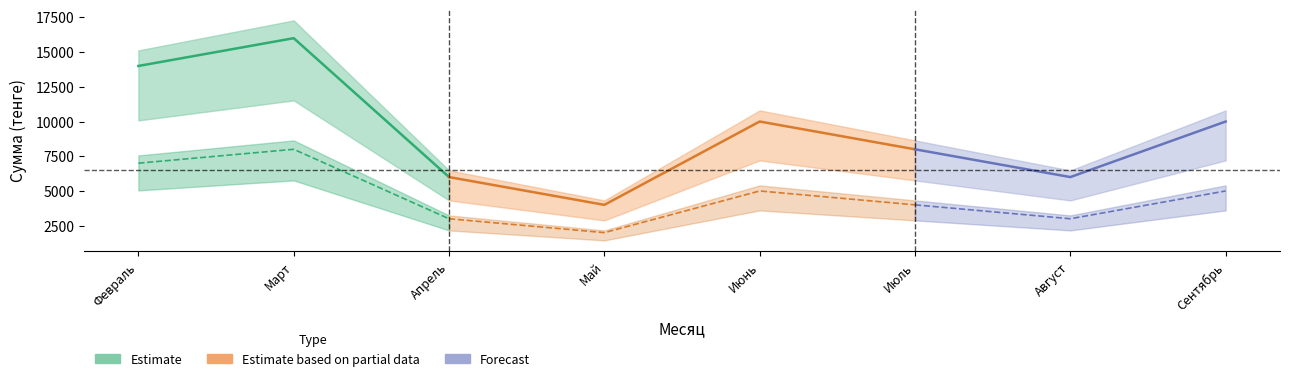

What is the total value across all series at Сентябрь?

15000